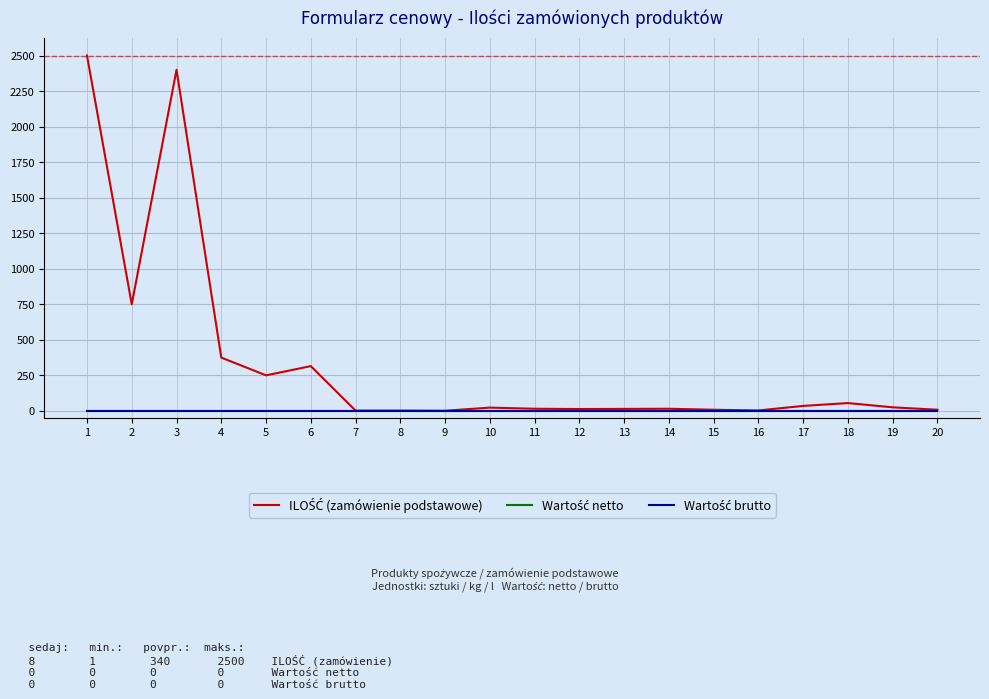

Which has a higher value, 9 or 15?

15